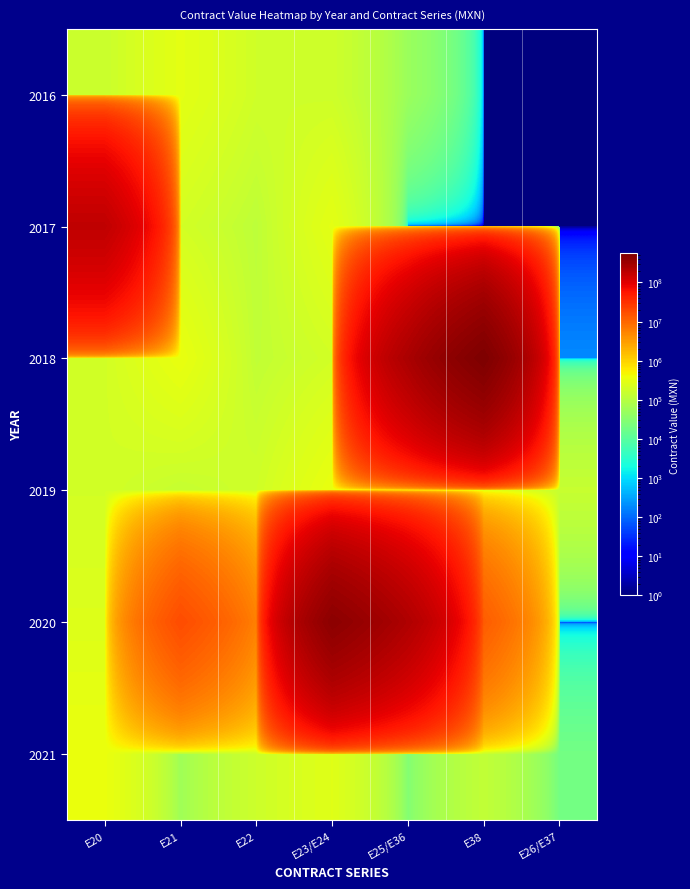

Reading right to left, extract all data points from this chart.

2016: E26/E37=1.0	E38=1.0	E25/E36=50000.0	E23/E24=176340.5	E22=182040.0	E21=300000.0	E20=156442.0
2017: E26/E37=1.0	E38=1.0	E25/E36=1.0	E23/E24=300000.0	E22=118550.0	E21=198000.0	E20=176340052.0
2018: E26/E37=193.0	E38=557468915.0	E25/E36=253065907.0	E23/E24=193974.6	E22=129310.3	E21=338363.8	E20=193974.6
2019: E26/E37=147074.9	E38=292900.0	E25/E36=103448.2	E23/E24=339654.5	E22=182446.5	E21=143276.7	E20=194736.7
2020: E26/E37=1.0	E38=12291156.0	E25/E36=231315398.1	E23/E24=434400000.0	E22=5760705.0	E21=17386500.0	E20=256336.2
2021: E26/E37=19000.0	E38=129310.4	E25/E36=28161.2	E23/E24=272822.4	E22=168967.2	E21=56322.4	E20=352015.1